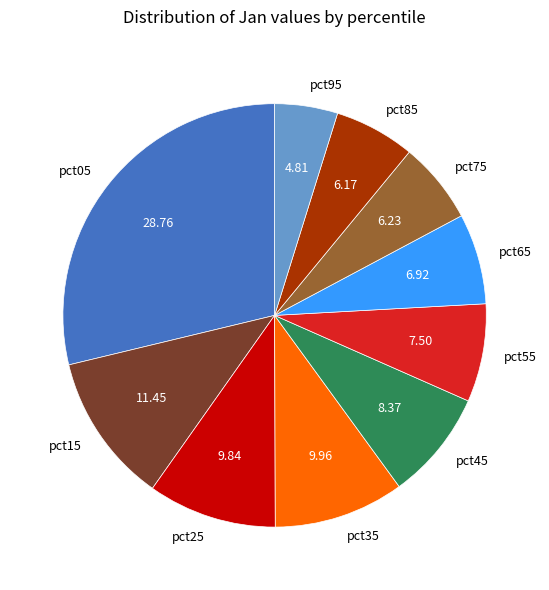

Do pct25 and pct75 together represent more than half of the pie?

No